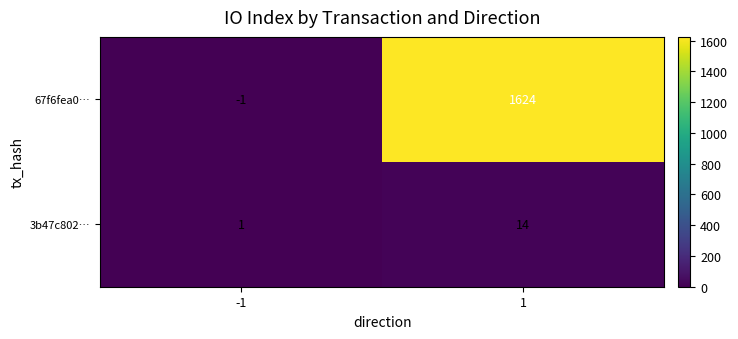

Rank the series at -1 from highest to lowest value.

3b47c802…, 67f6fea0…